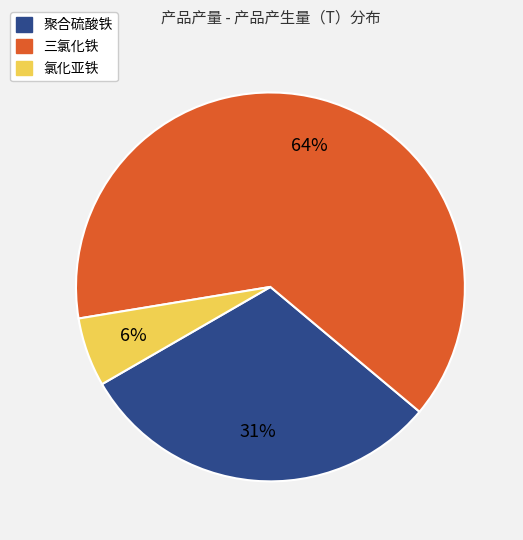

Count the number of slices in the pie.

3